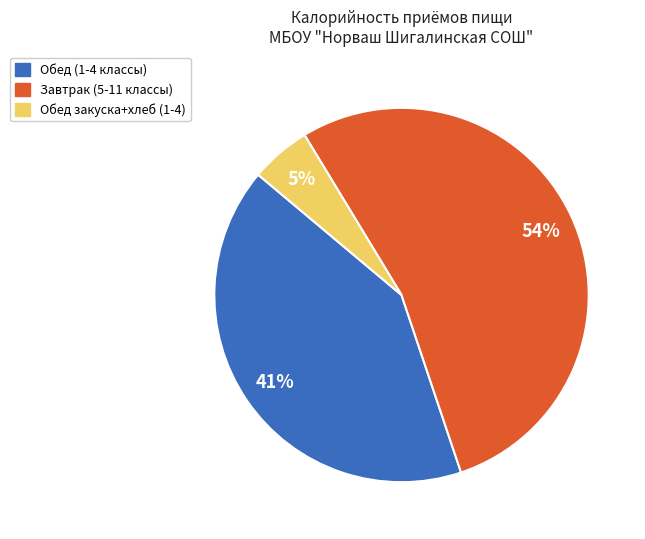

Does Обед закуска+хлеб (1-4) account for over 50% of the chart?

No